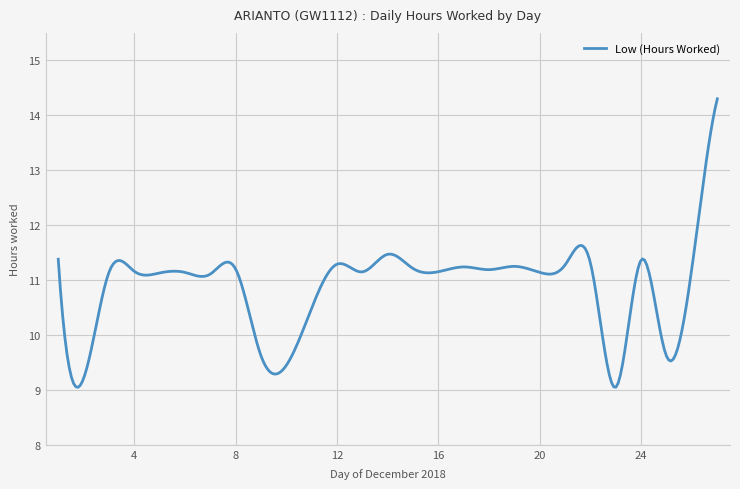

What is the minimum value shown in the chart?

9.0